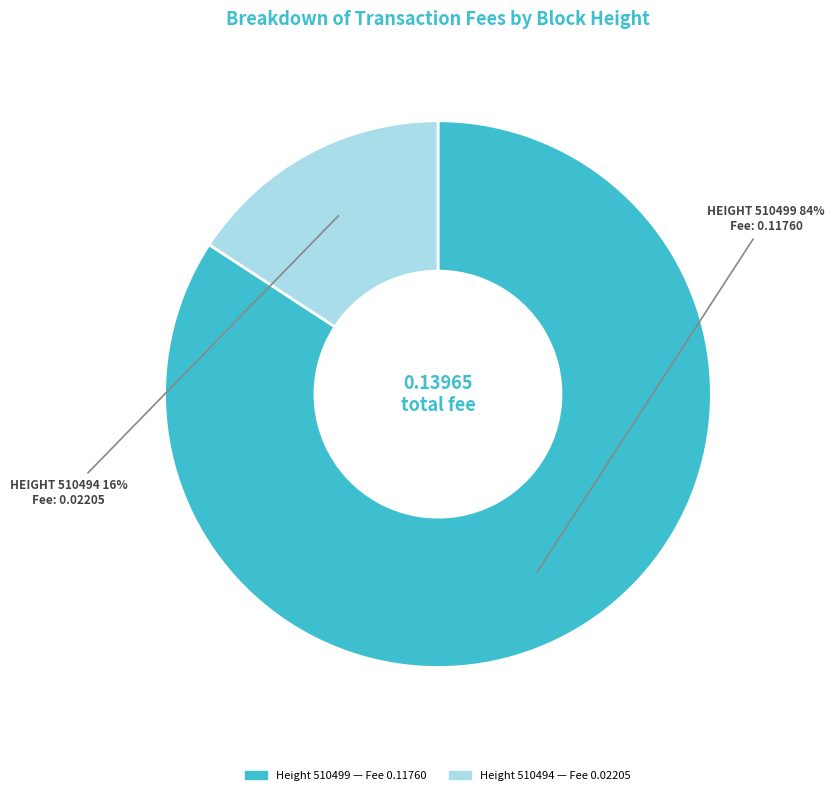

Does any single category account for the majority?

Yes